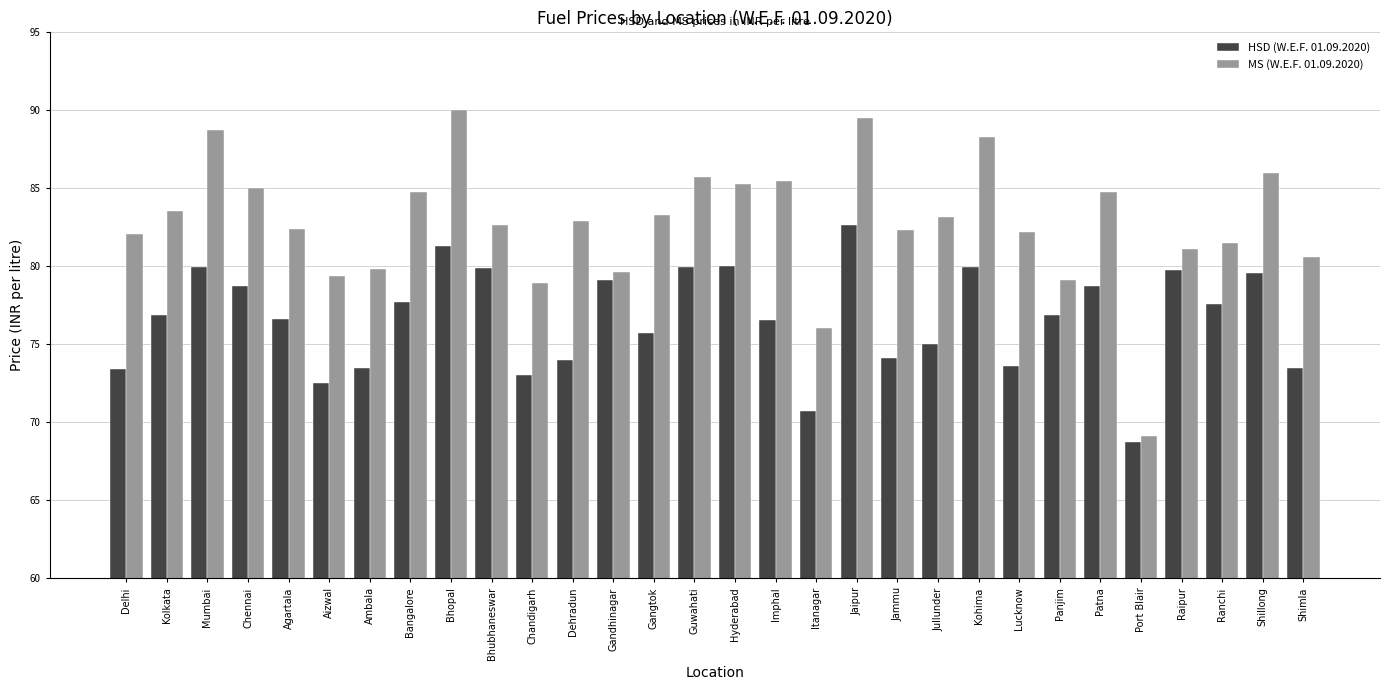

What is the difference between the highest and lowest values at Ambala?

6.3